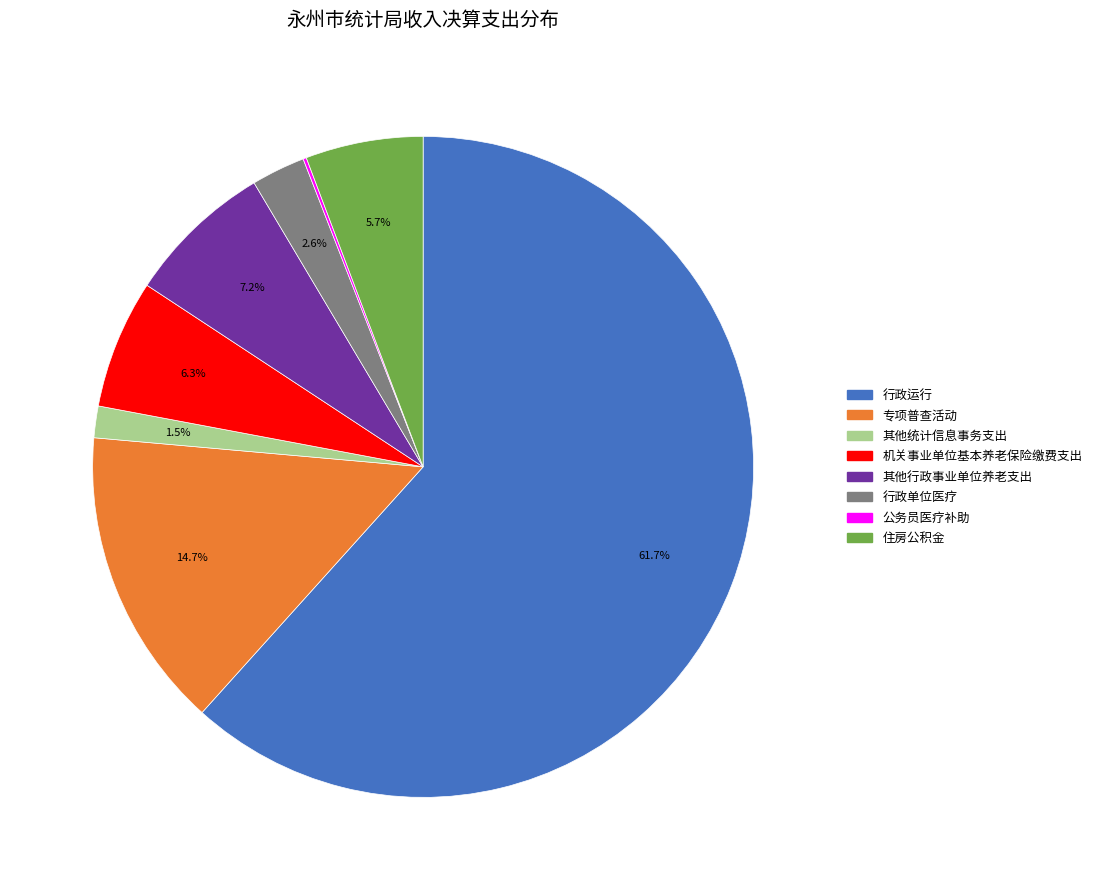

Does 专项普查活动 account for over 50% of the chart?

No